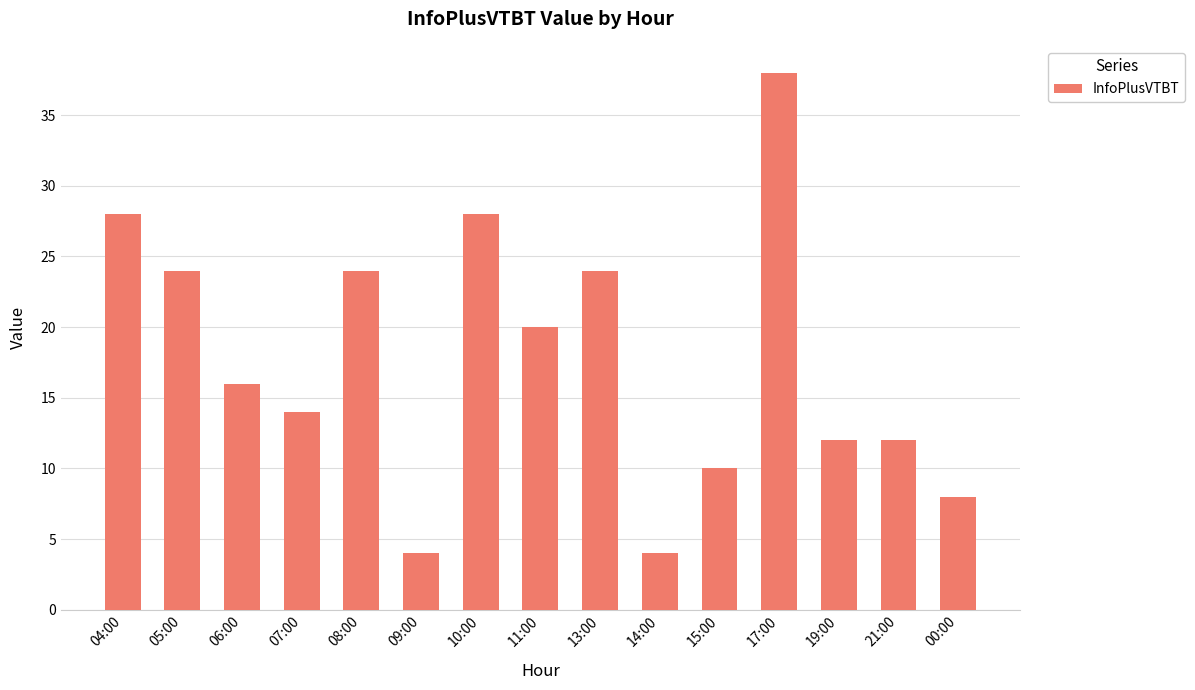

Which has a higher value, 10:00 or 08:00?

10:00